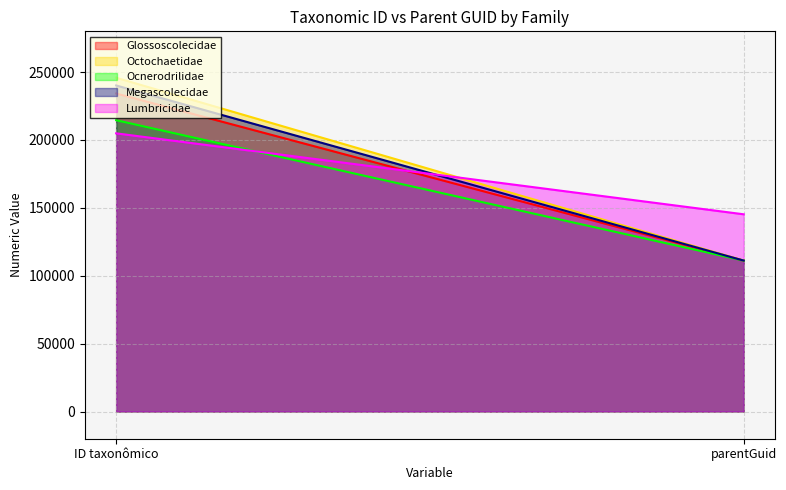

What is the smallest value displayed?

111180